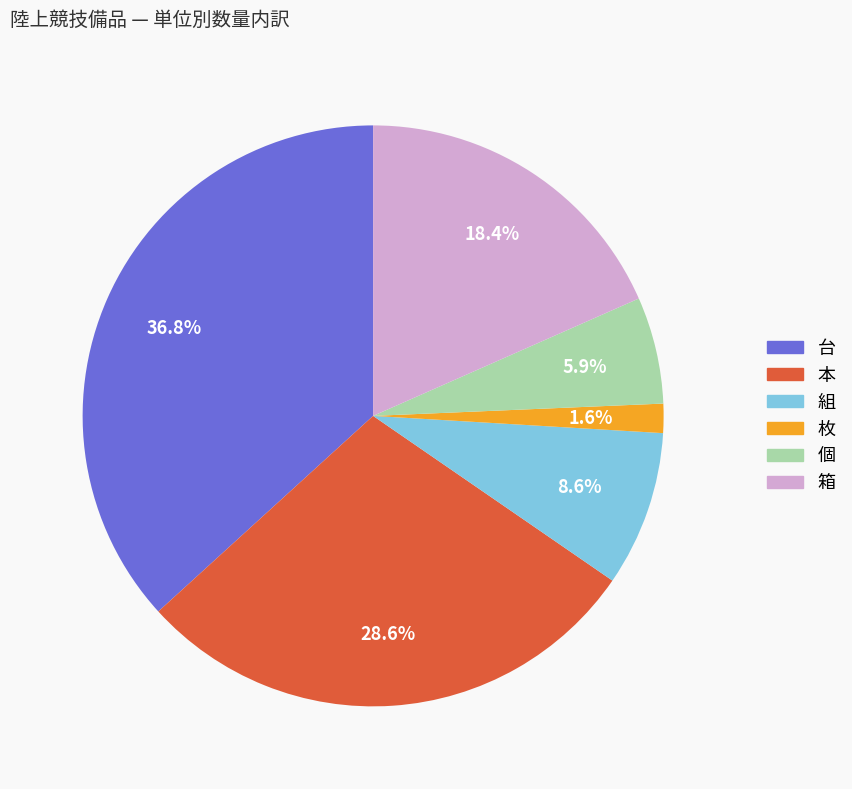

Which slice is the largest?

台